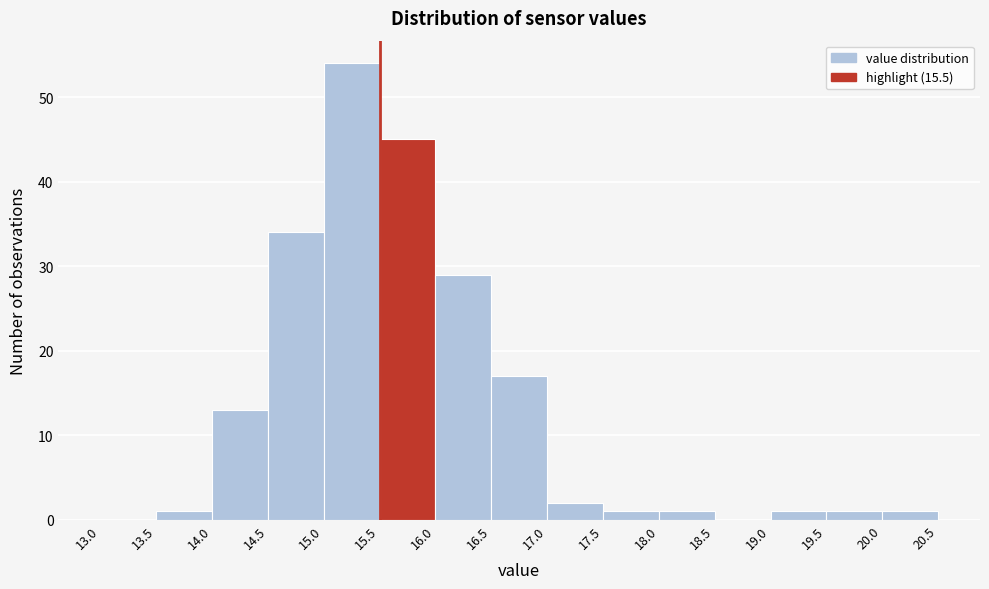

Reading left to right, list every bar in this chart as the range it spans on the x-axis followed by its height. The values are not printed on the chart, so give them approximately, as read against the axis.

13.0 to 13.5: 0
13.5 to 14.0: 1
14.0 to 14.5: 13
14.5 to 15.0: 34
15.0 to 15.5: 54
15.5 to 16.0: 45
16.0 to 16.5: 29
16.5 to 17.0: 17
17.0 to 17.5: 2
17.5 to 18.0: 1
18.0 to 18.5: 1
18.5 to 19.0: 0
19.0 to 19.5: 1
19.5 to 20.0: 1
20.0 to 20.5: 1